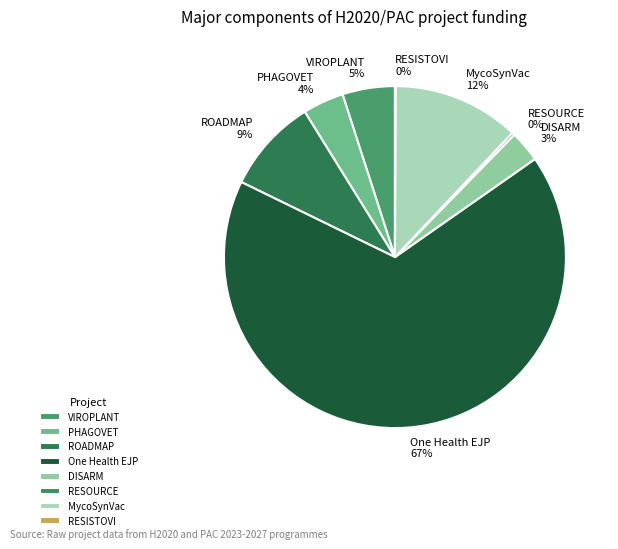

Combined, do MycoSynVac and VIROPLANT account for over 50%?

No